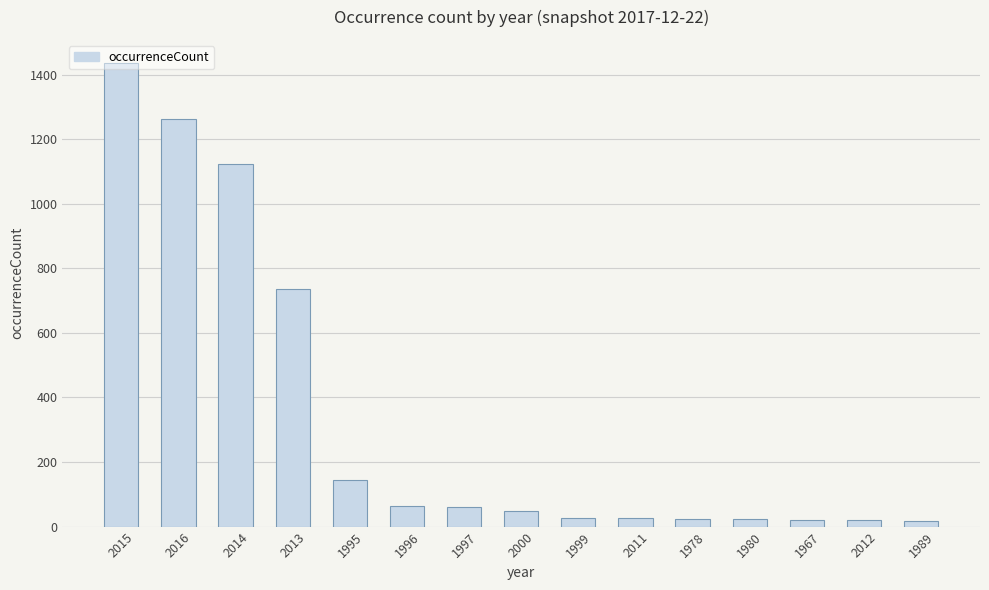

Which label corresponds to the largest value in the chart?

2015